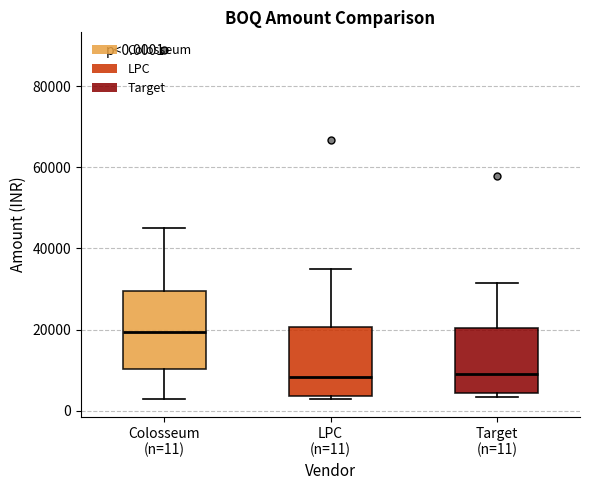

Which box has the highest median line?

Colosseum (n=11)